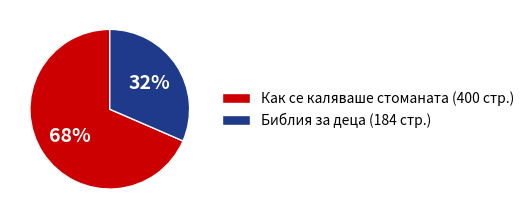

Is there a majority slice in this chart?

Yes